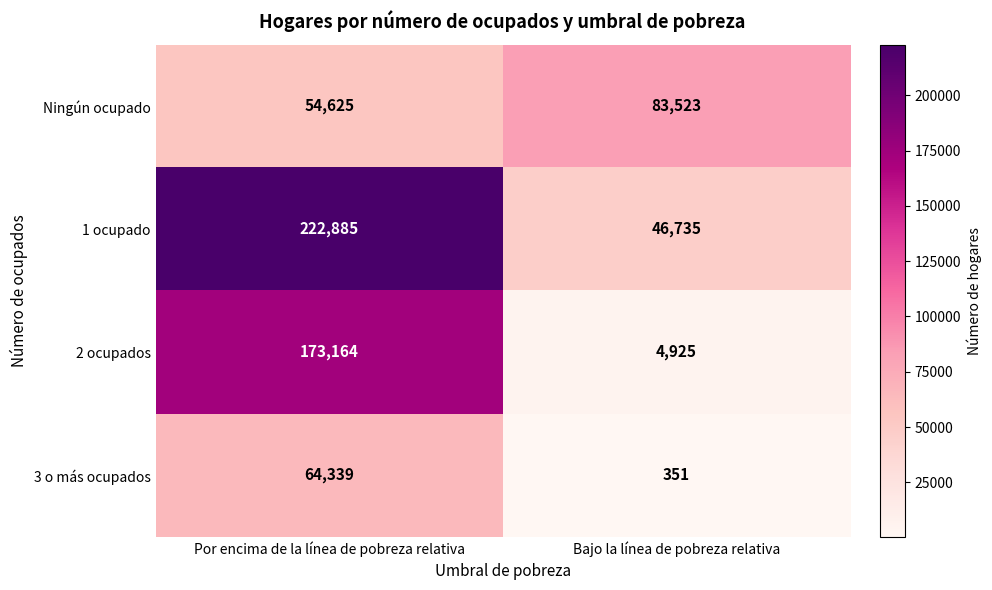

Reading right to left, what are all the values shown in this chart?

Ningún ocupado: Bajo la línea de pobreza relativa=83523	Por encima de la línea de pobreza relativa=54625
1 ocupado: Bajo la línea de pobreza relativa=46735	Por encima de la línea de pobreza relativa=222885
2 ocupados: Bajo la línea de pobreza relativa=4925	Por encima de la línea de pobreza relativa=173164
3 o más ocupados: Bajo la línea de pobreza relativa=351	Por encima de la línea de pobreza relativa=64339